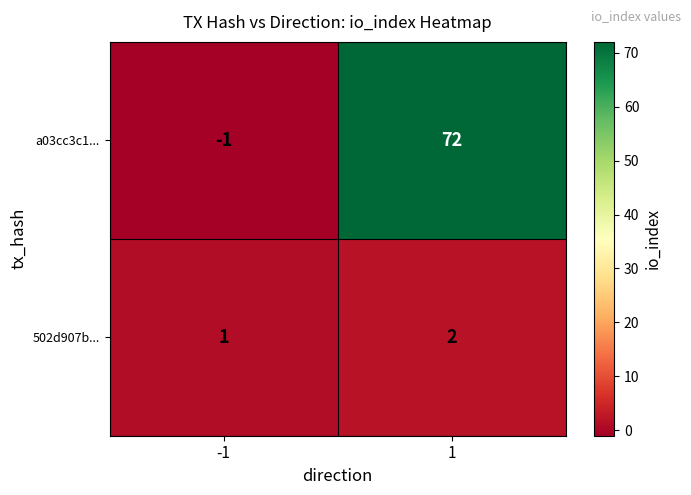

Is the value of 502d907b... at -1 greater than the value of a03cc3c1... at -1?

Yes